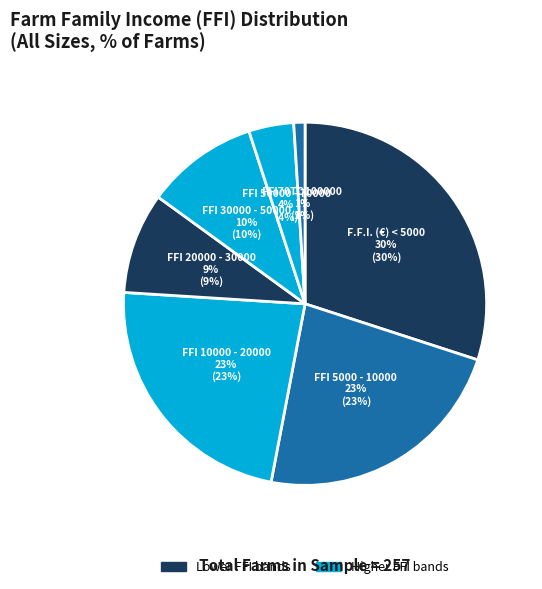

Count the number of slices in the pie.

7